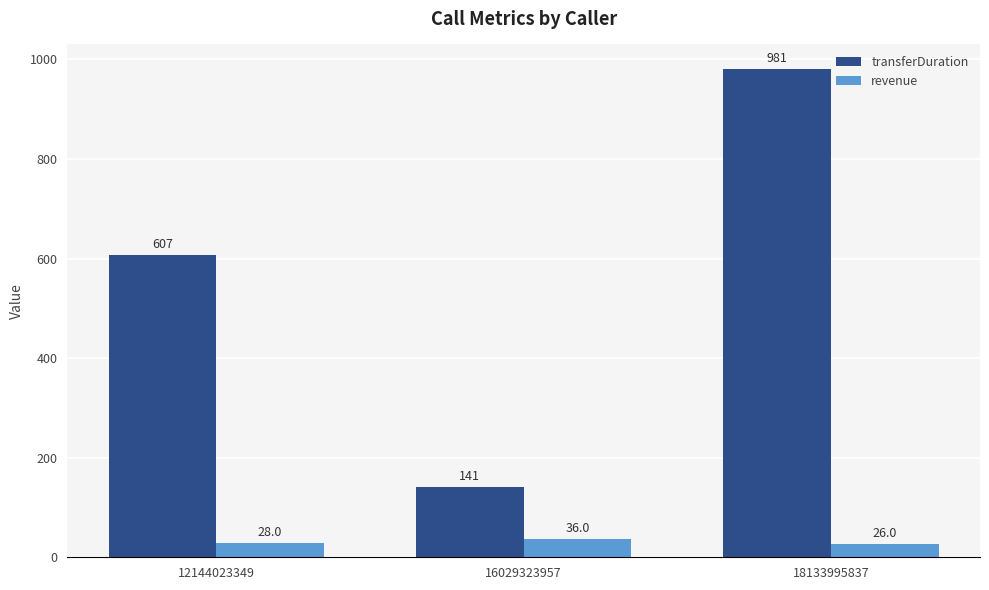

How many bars are there in each group?

2